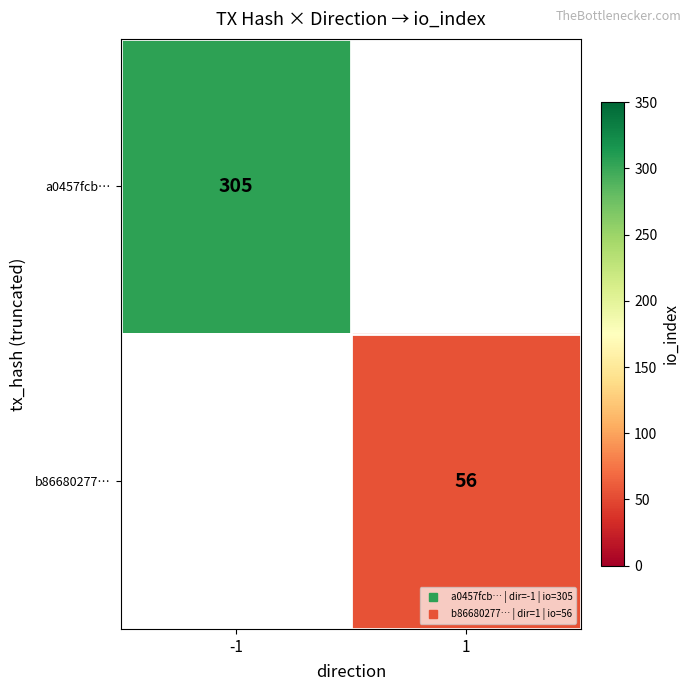

At which category does the chart reach its minimum across all series?

1